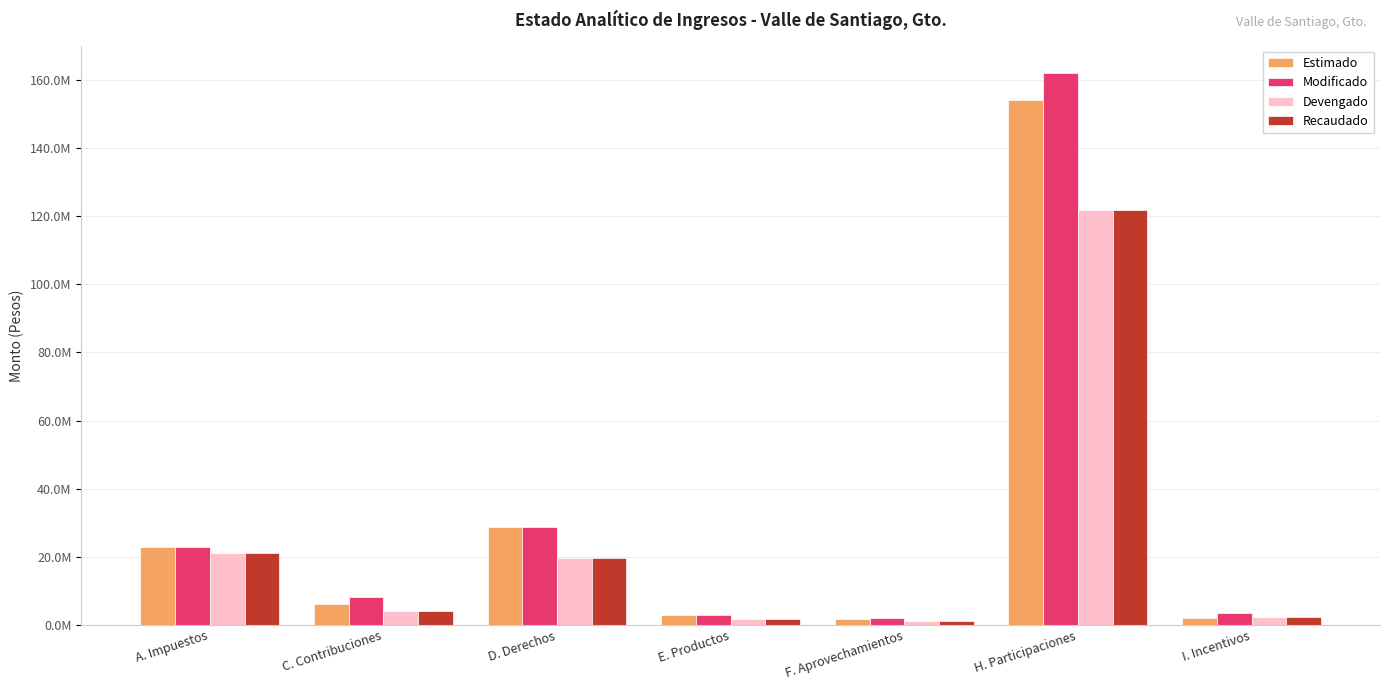

Where is Estimado nearest to the value 77900000?

D. Derechos